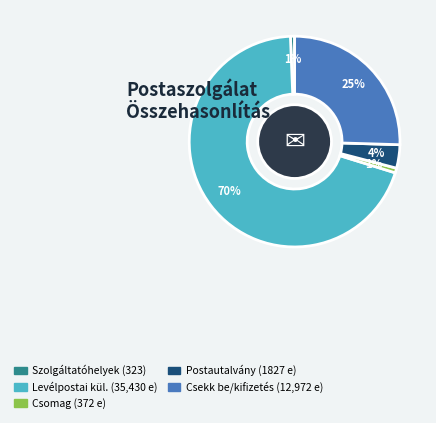

How many slices are in this pie chart?

5